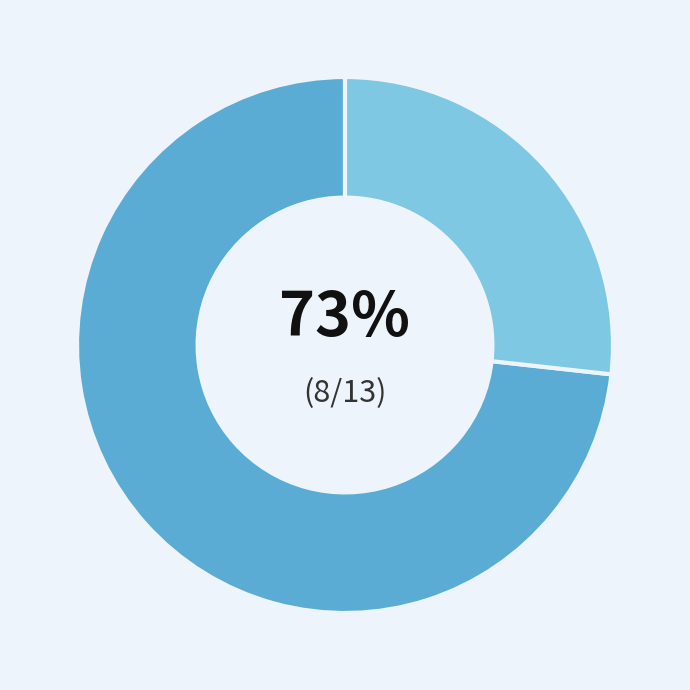

Is there a majority slice in this chart?

Yes